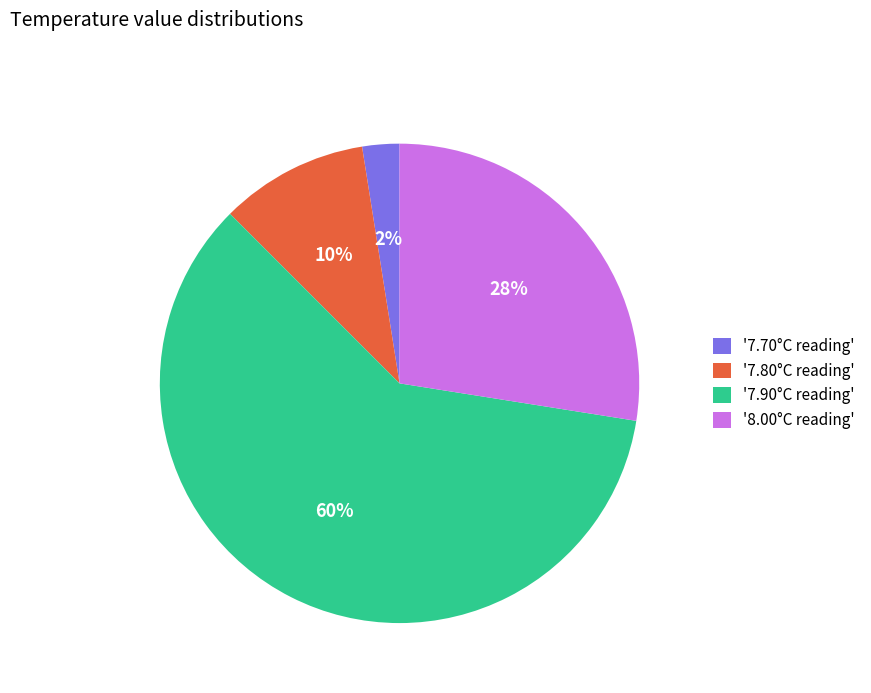

Is the sum of '7.90°C reading' and '7.70°C reading' greater than half?

Yes